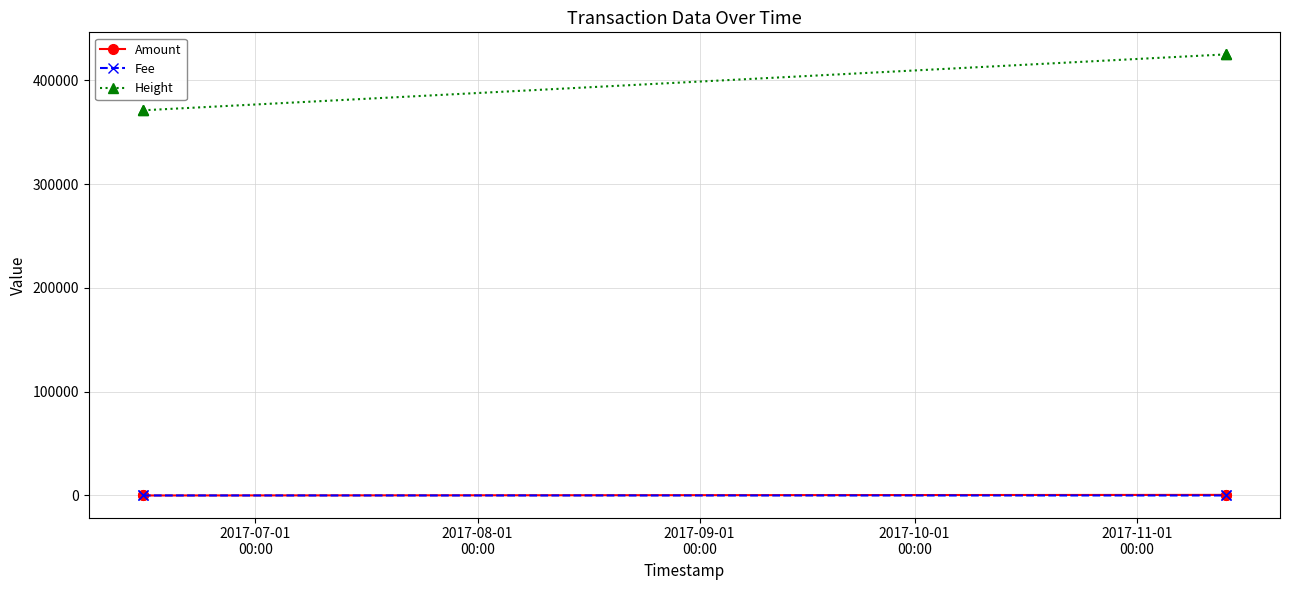

Which series has the largest total across all categories?

Height